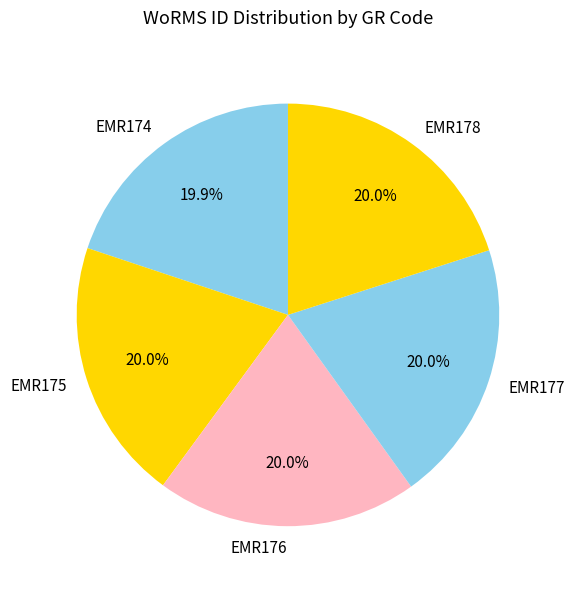

Does EMR174 account for over 50% of the chart?

No